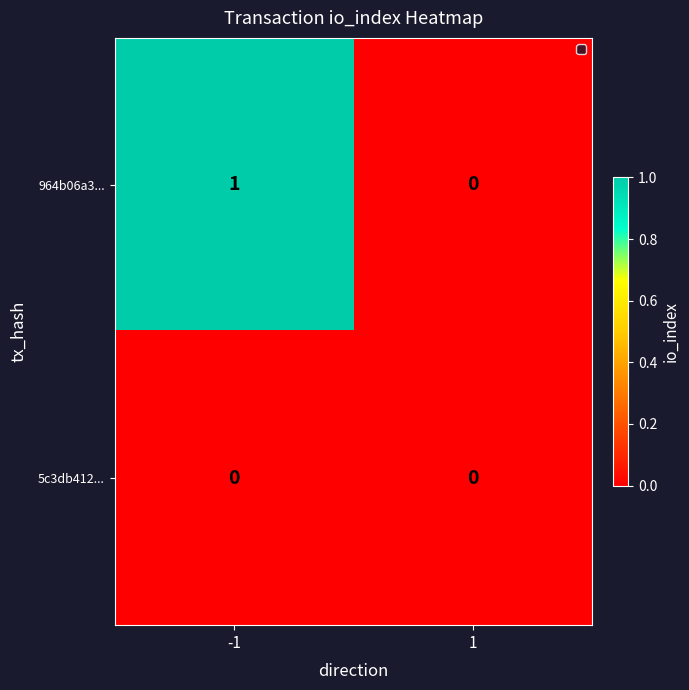

Count the number of data series in this chart.

2